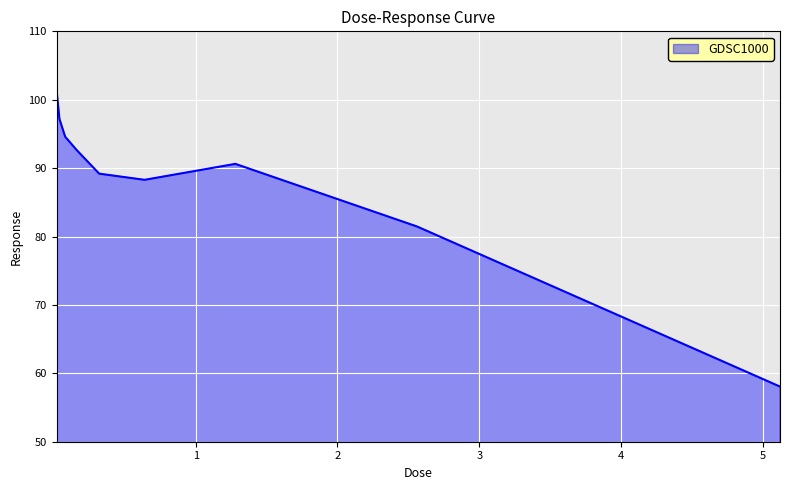

What is the greatest value displayed?

101.3